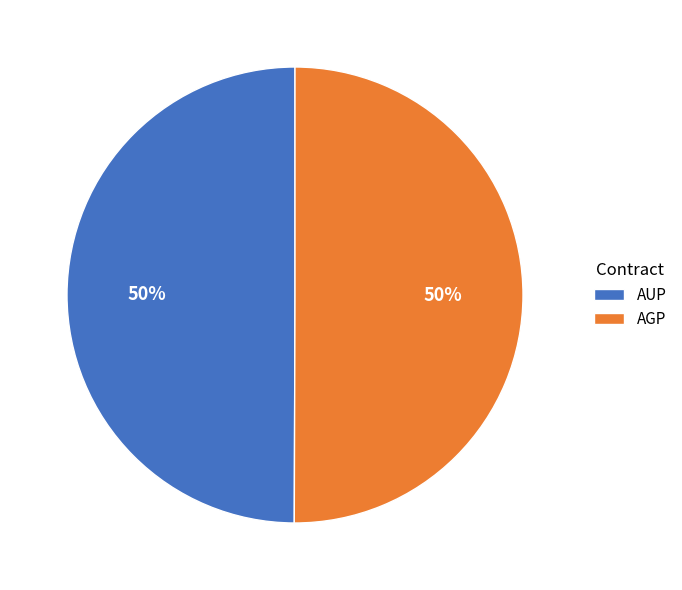

What percentage is the AUP slice, to the nearest percent?

50%